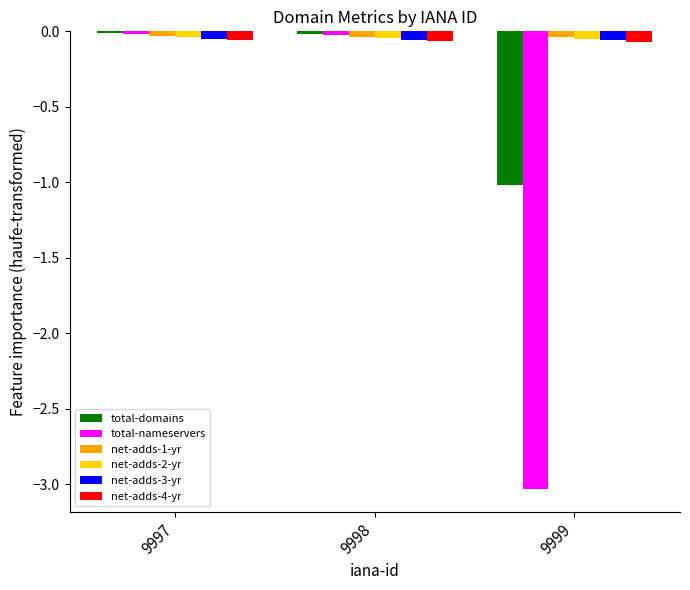

The value of total-domains at 9998 is -0.0. True or false?

True